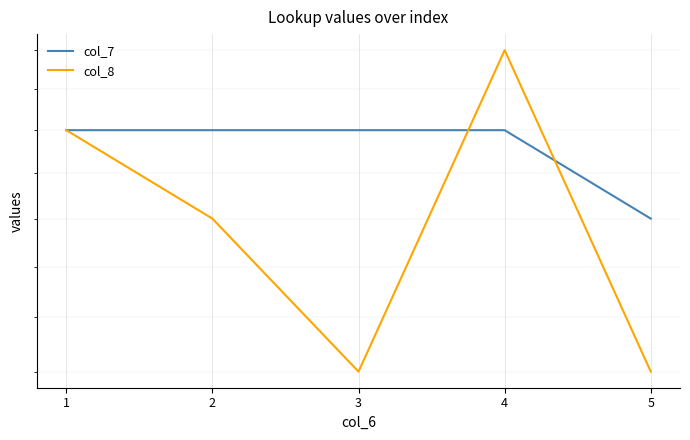

Reading right to left, what are all the values shown in this chart?

col_7: 18	20	20	20	20
col_8: 15	22	15	18	20